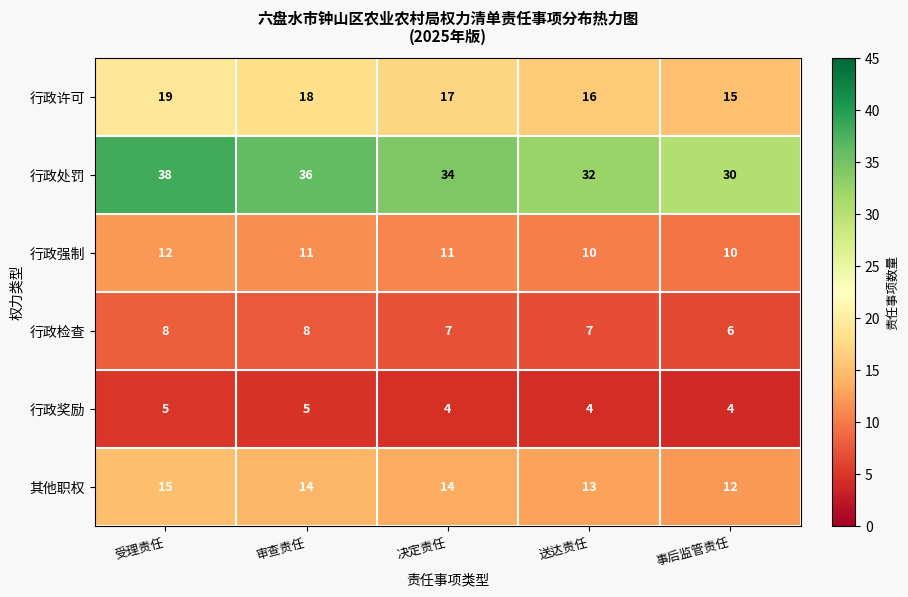

What is the maximum value shown in the chart?

38